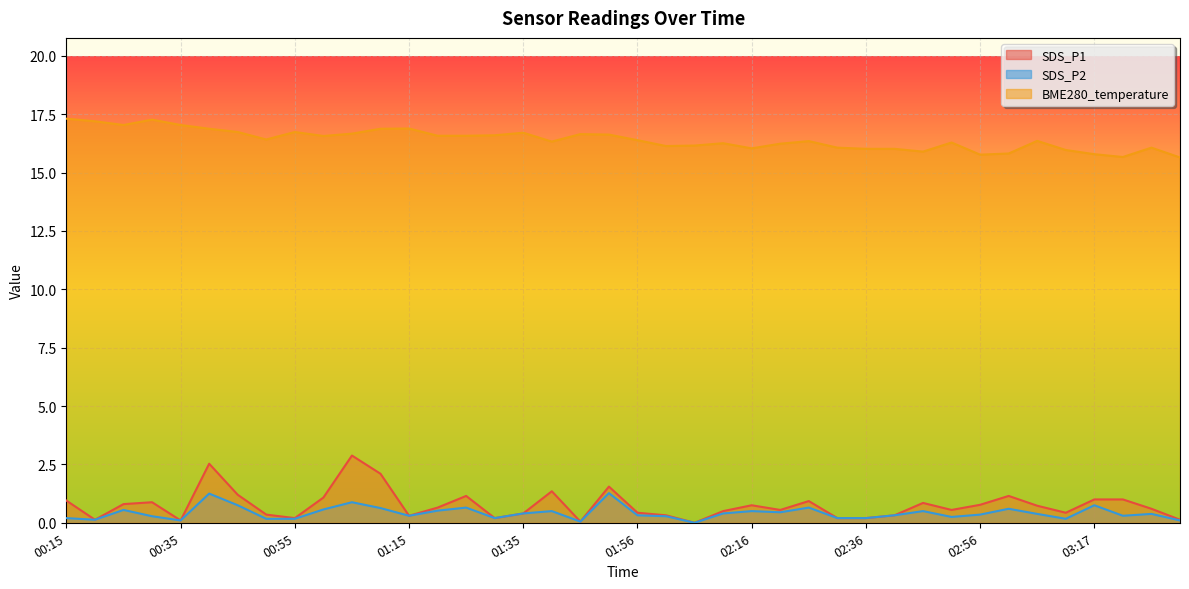

Count the number of categories in the chart.

40